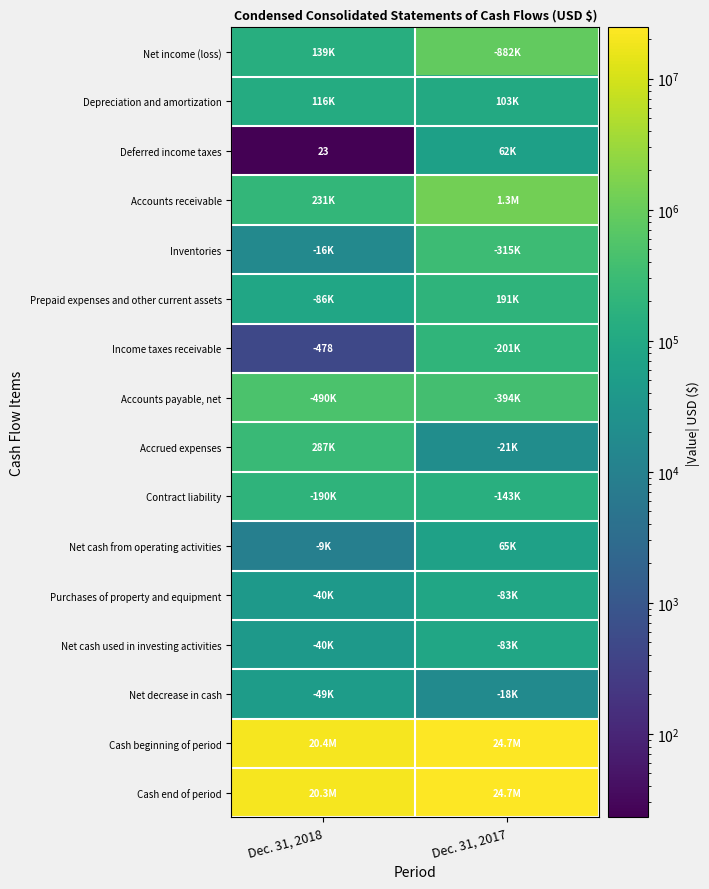

What is the difference between the Deferred income taxes values at Dec. 31, 2017 and Dec. 31, 2018?

61790